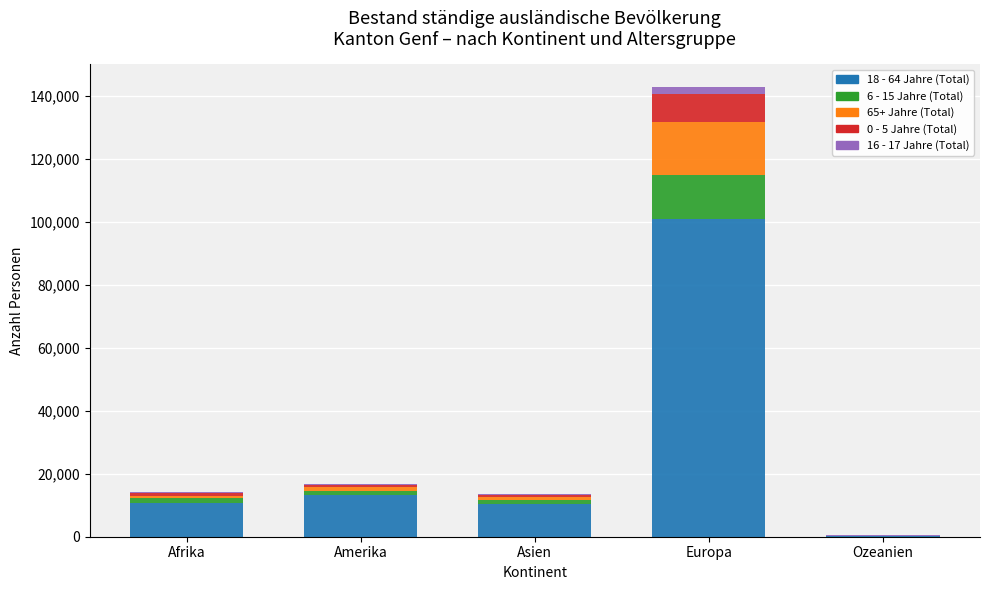

Which category has the highest value in the 18 - 64 Jahre (Total) series?

Europa